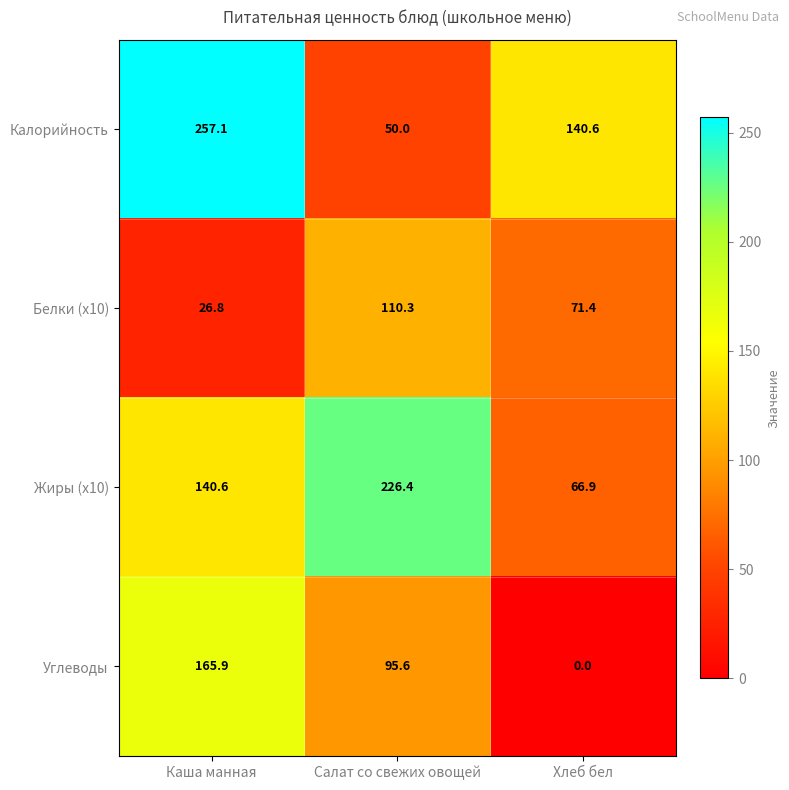

The value of Калорийность at Каша манная is 257.1. True or false?

True